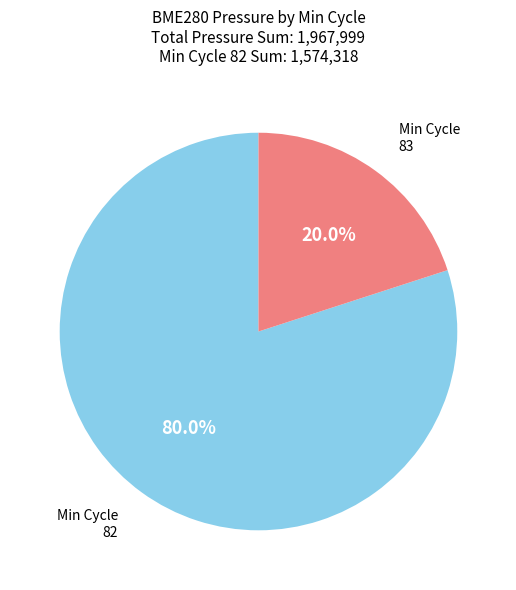

Is there a majority slice in this chart?

Yes